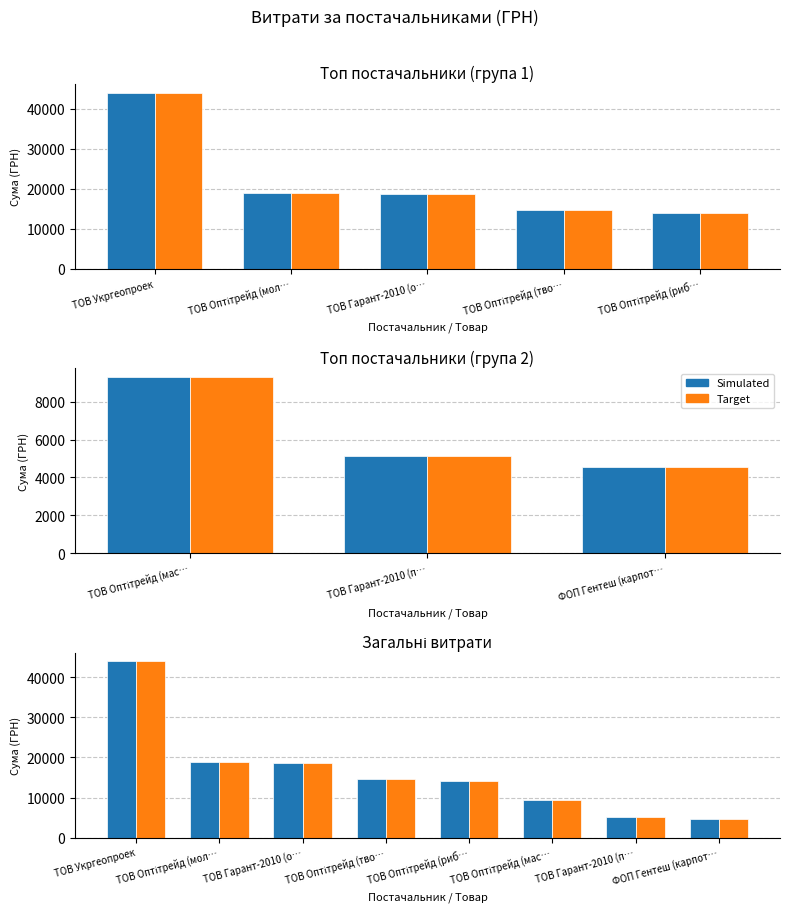

What is the average value of the Target series?

16147.7